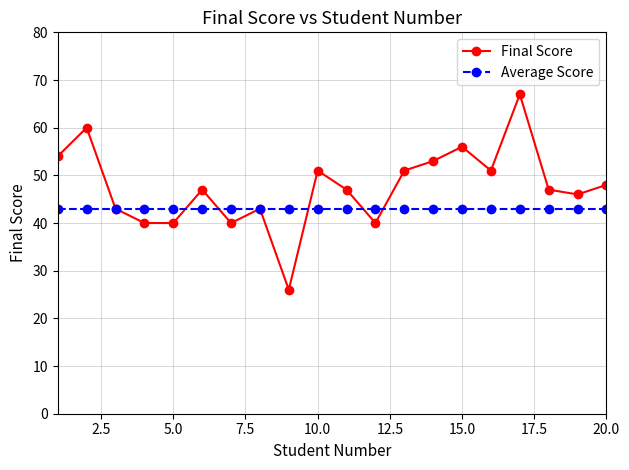

What is the lowest value of the Average Score series?

43